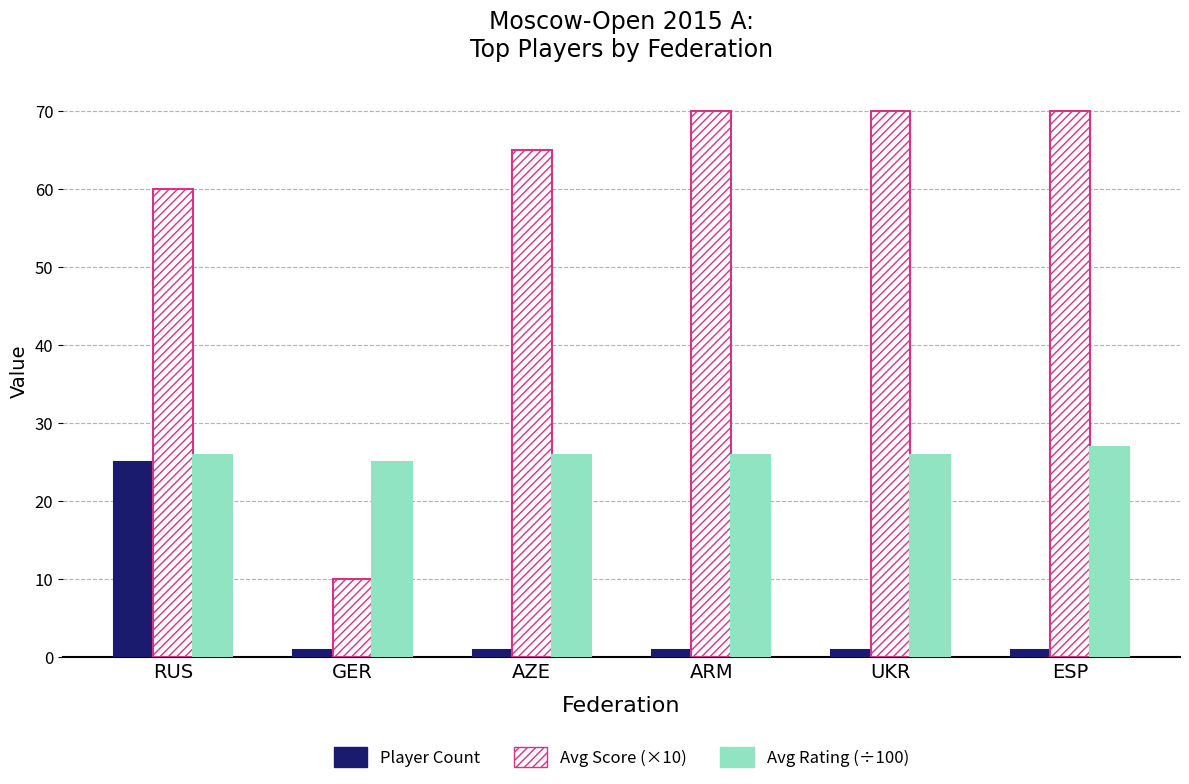

Reading left to right, what are all the values shown in this chart?

Player Count: 25	1	1	1	1	1
Avg Score (×10): 60	10	65	70	70	70
Avg Rating (÷100): 26	25	26	26	26	27